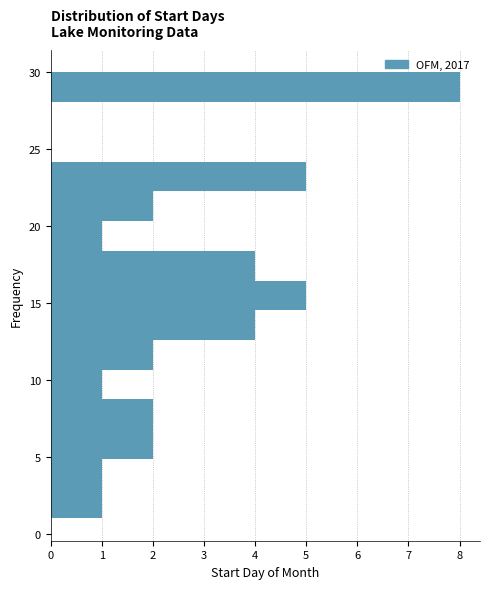

Read against the y-axis, roughly where is the centre of the longest bar?

29.0